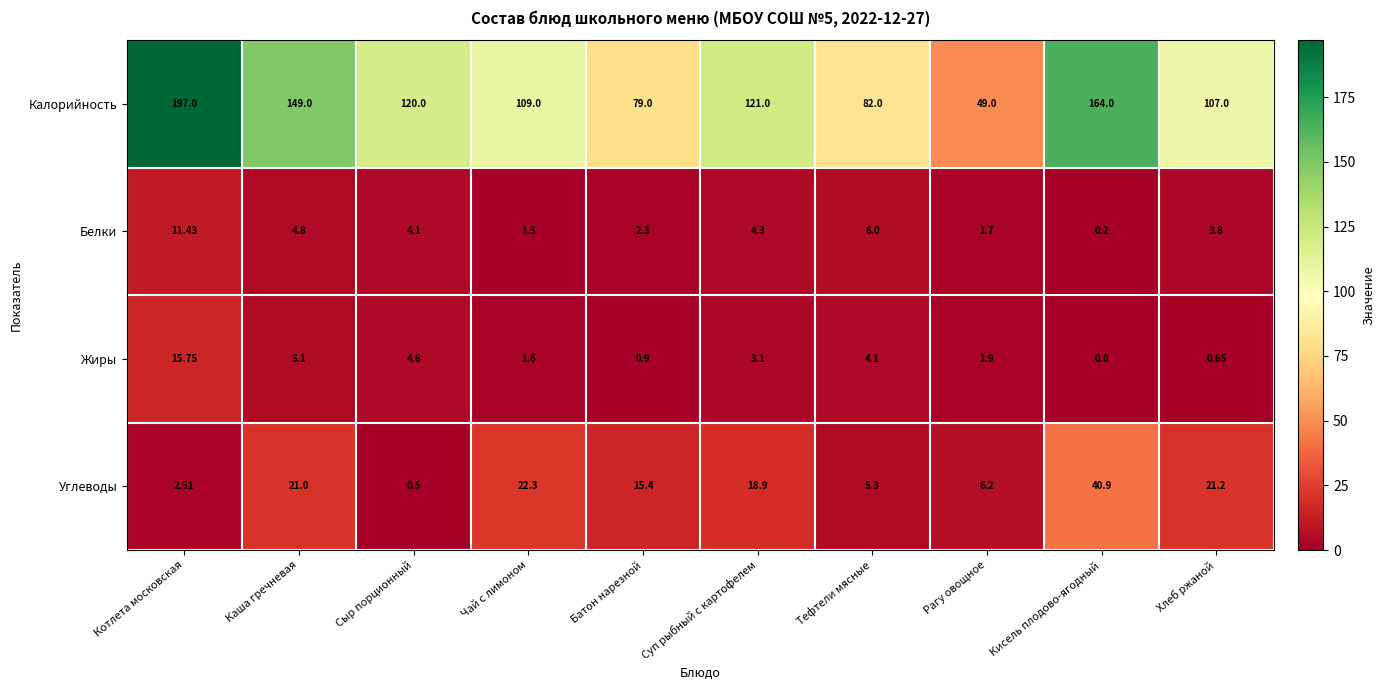

How many distinct data groups are displayed?

4